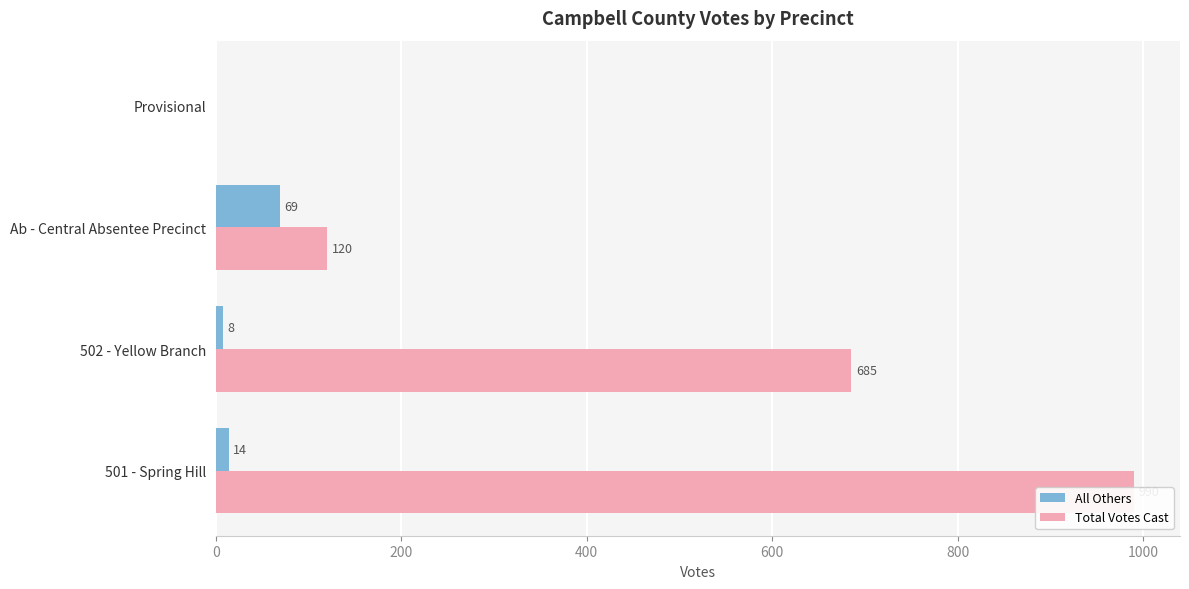

How many bars are there in total?

8